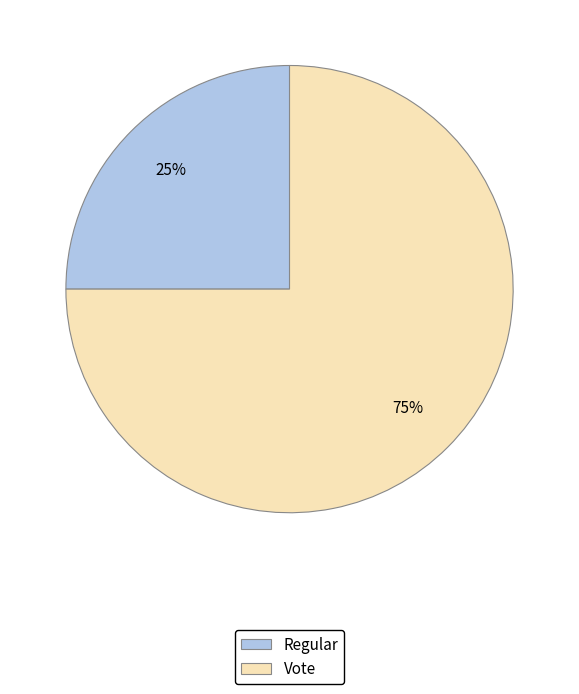

How many slices are in this pie chart?

2